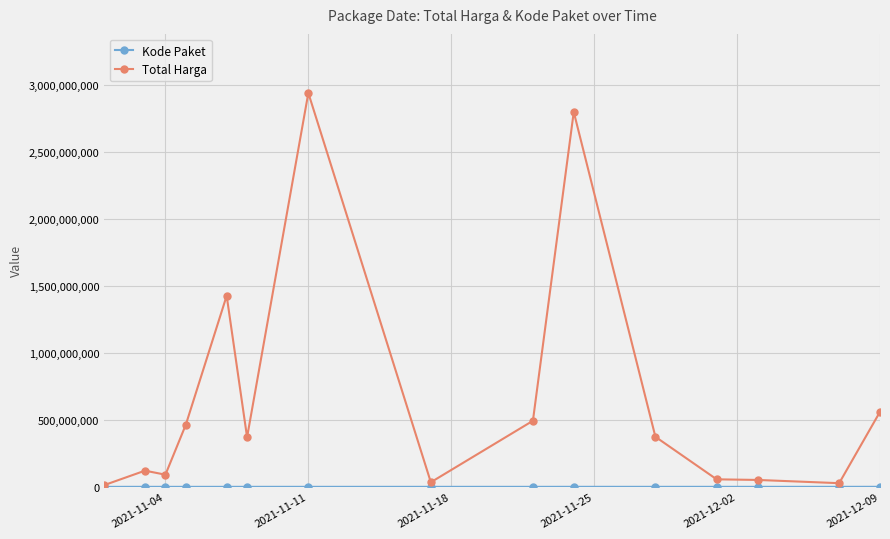

What is the greatest value displayed?

2938963240